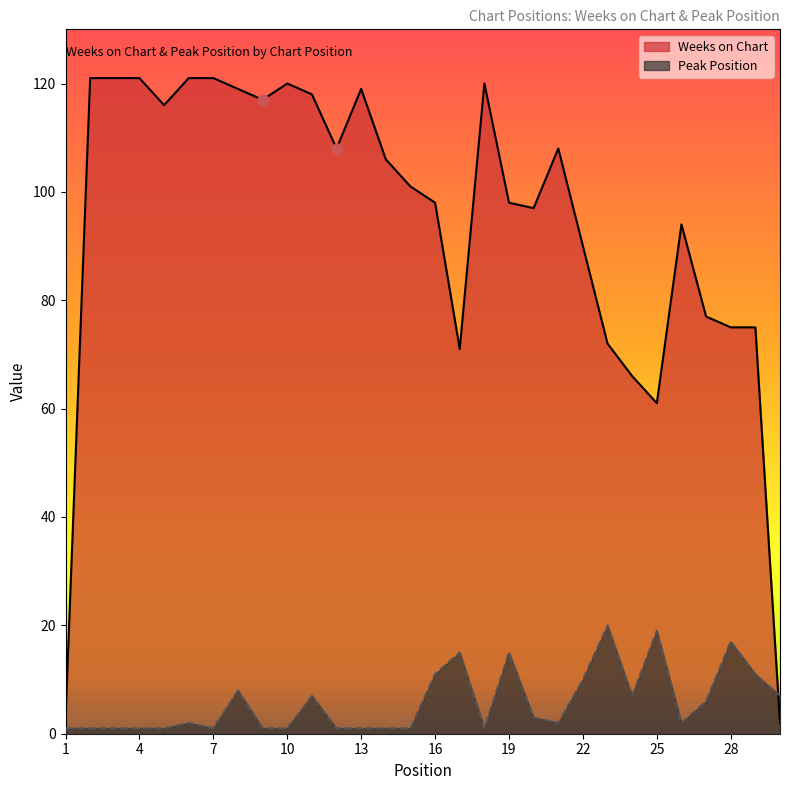

Is the value of Weeks on Chart at 3 greater than the value of Peak Position at 16?

Yes